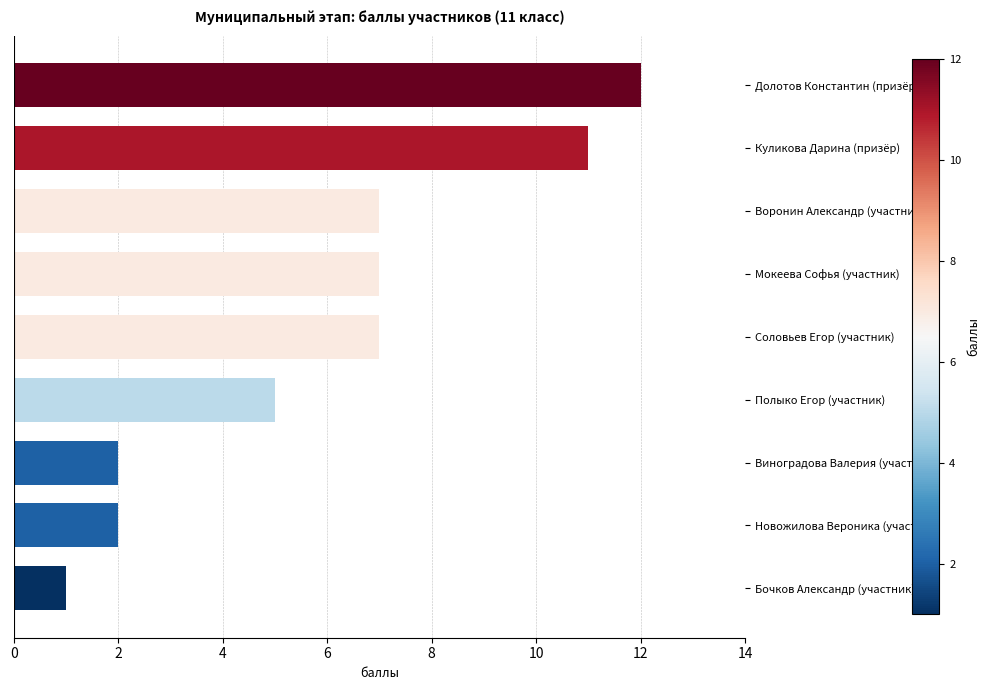

What is the maximum value shown in the chart?

12